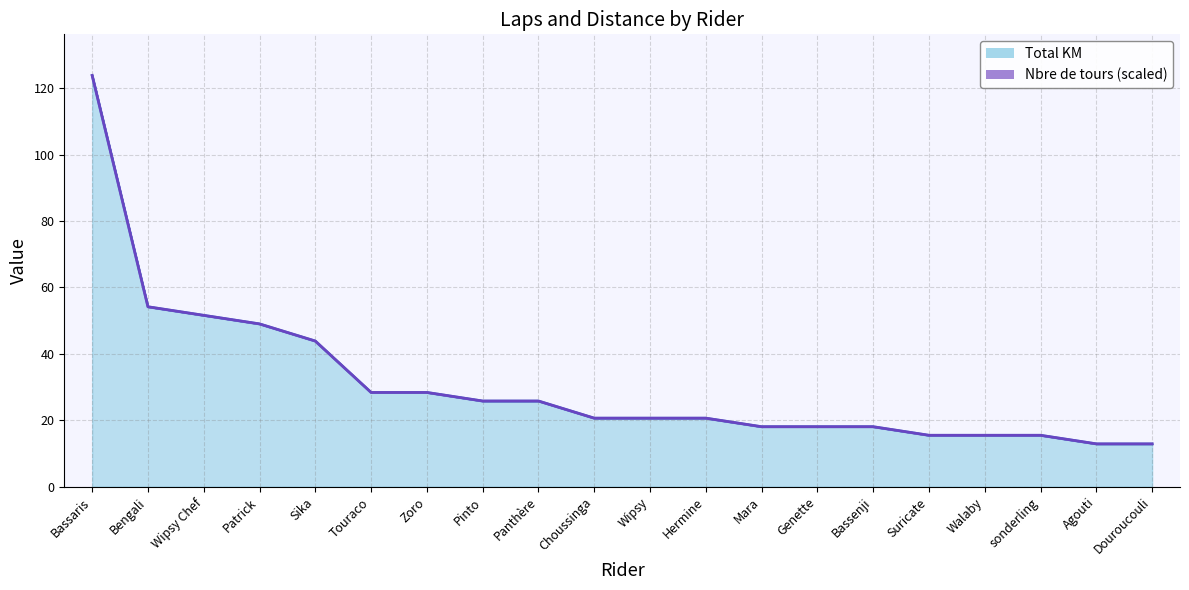

Reading left to right, list all the values displayed in this chart.

Nbre de tours: 123.8	54.2	51.6	49.0	43.9	28.4	28.4	25.8	25.8	20.6	20.6	20.6	18.1	18.1	18.1	15.5	15.5	15.5	12.9	12.9
Total KM: 123.8	54.2	51.6	49.0	43.9	28.4	28.4	25.8	25.8	20.6	20.6	20.6	18.1	18.1	18.1	15.5	15.5	15.5	12.9	12.9